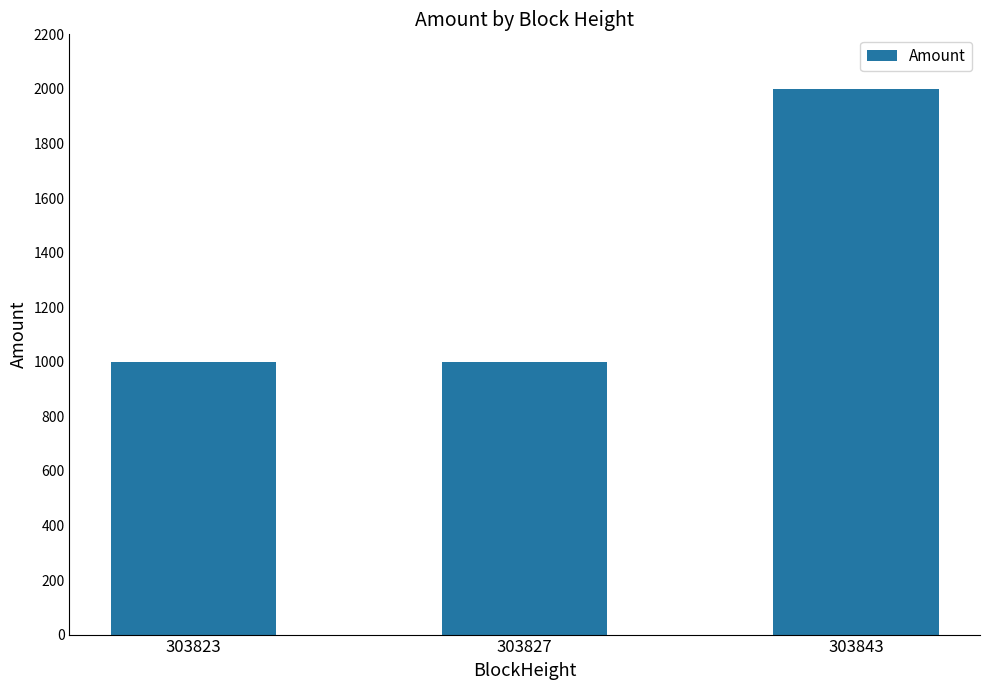

What is the value of the 3rd bar from the left?

1999.0